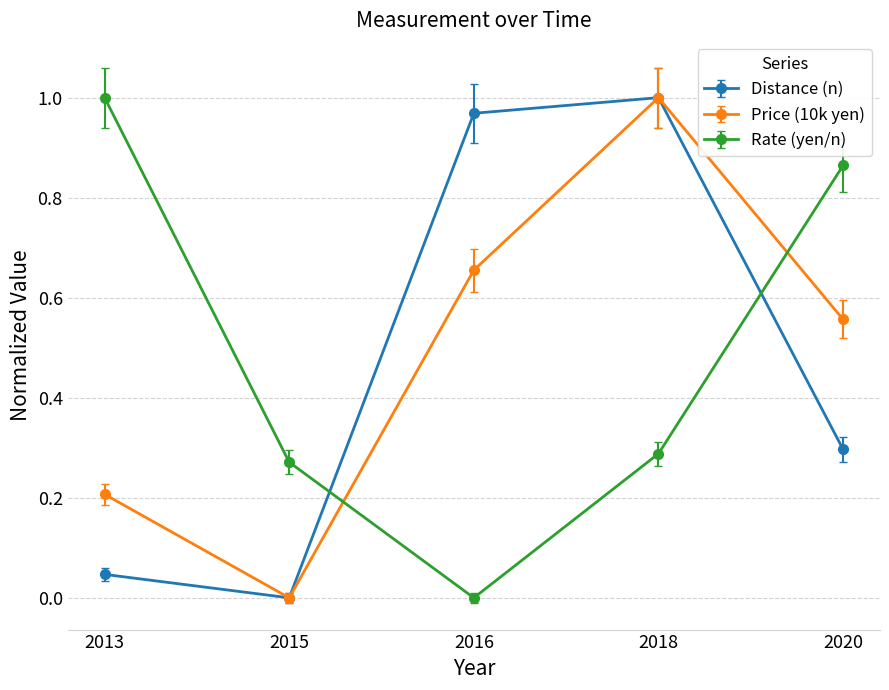

How many interior local valleys does the Price (10k yen) series have?

1